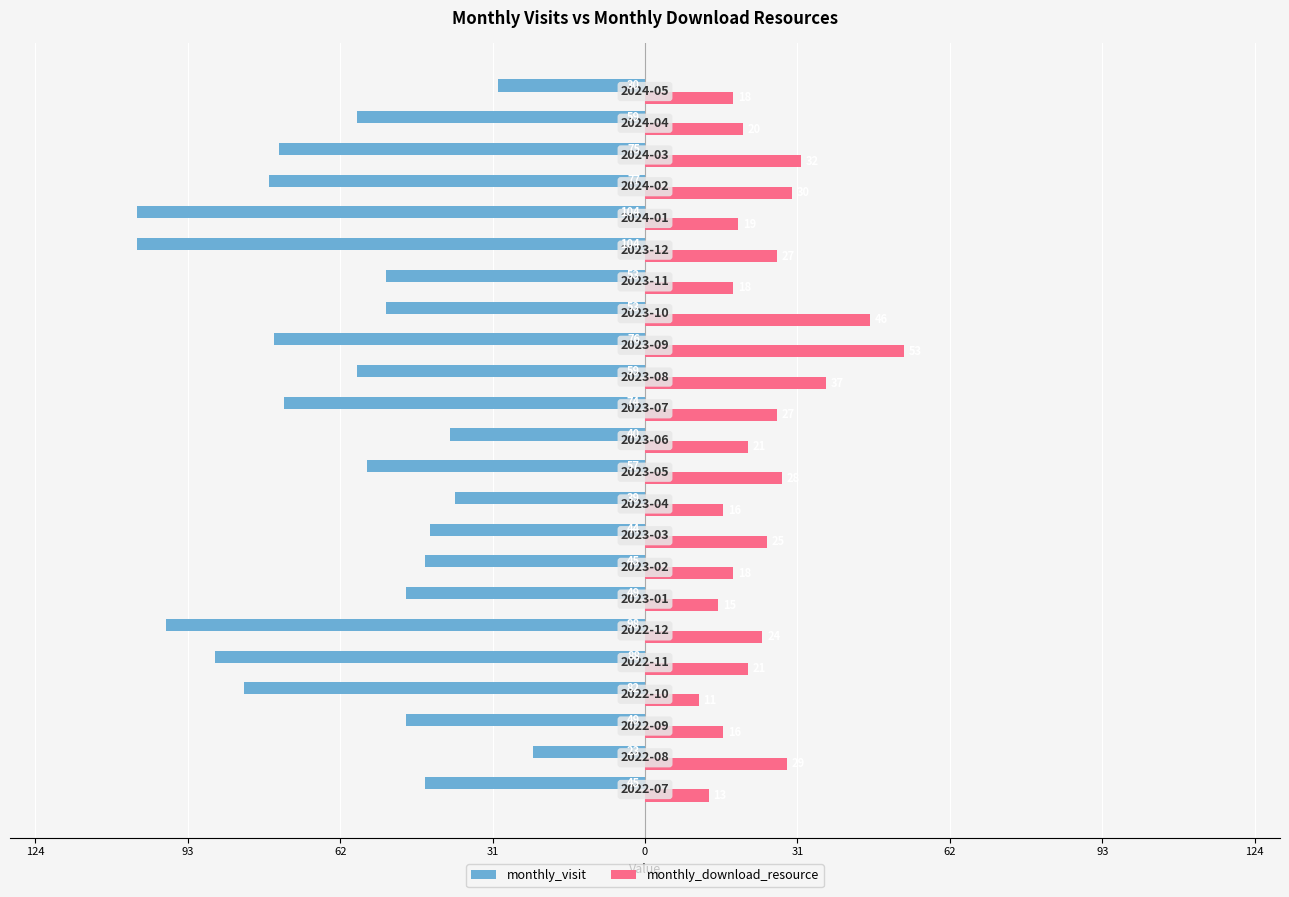

What is the sum of all monthly_download_resource values?

564